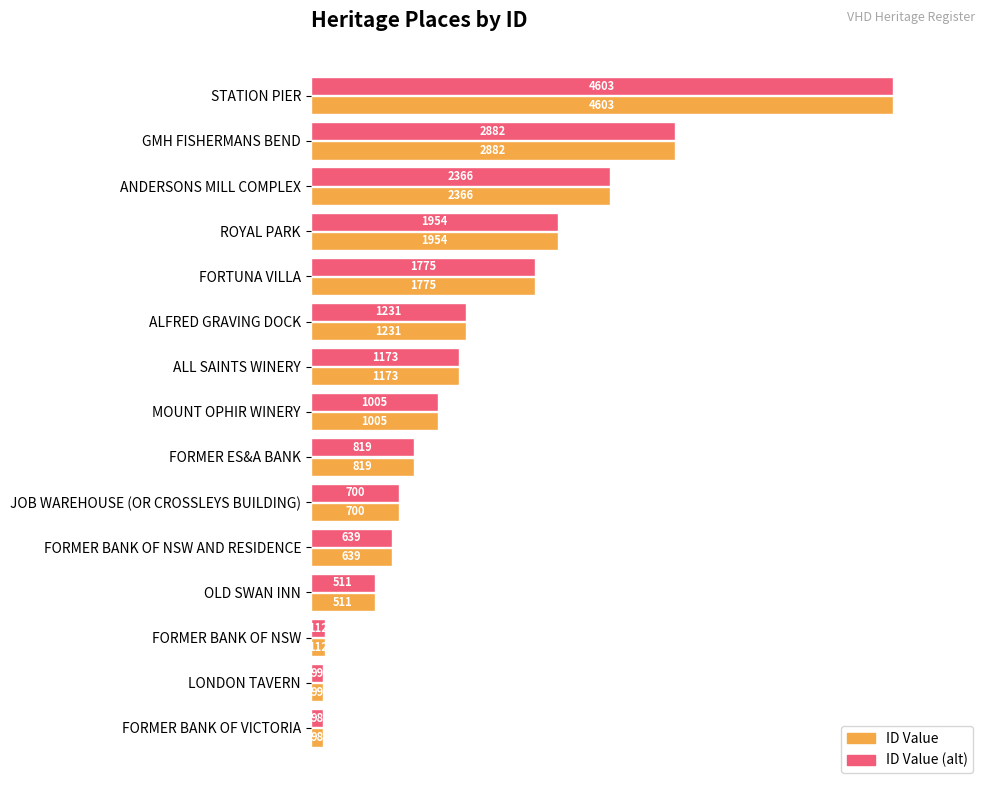

What is the difference between the ID Value values at FORMER BANK OF VICTORIA and GMH FISHERMANS BEND?

2784